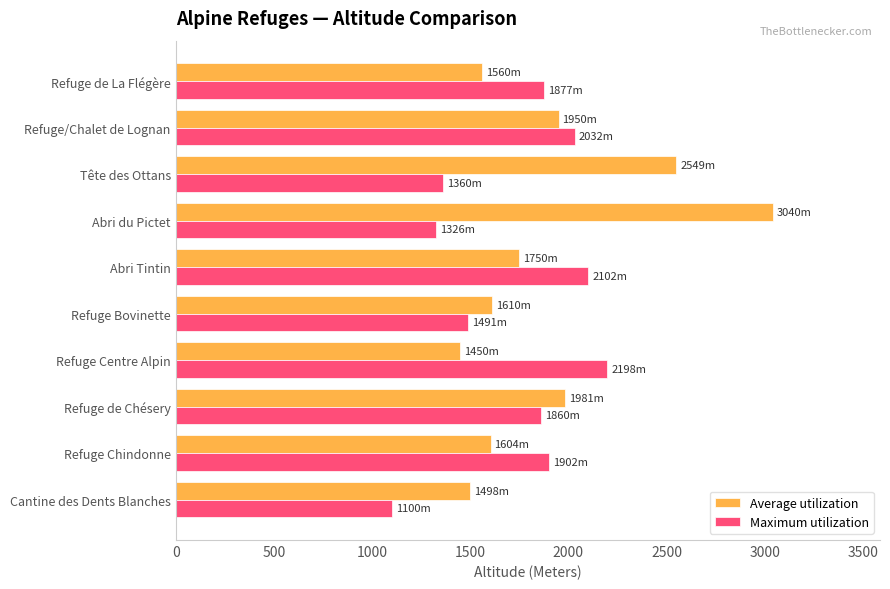

Which series has the largest total across all categories?

Average utilization